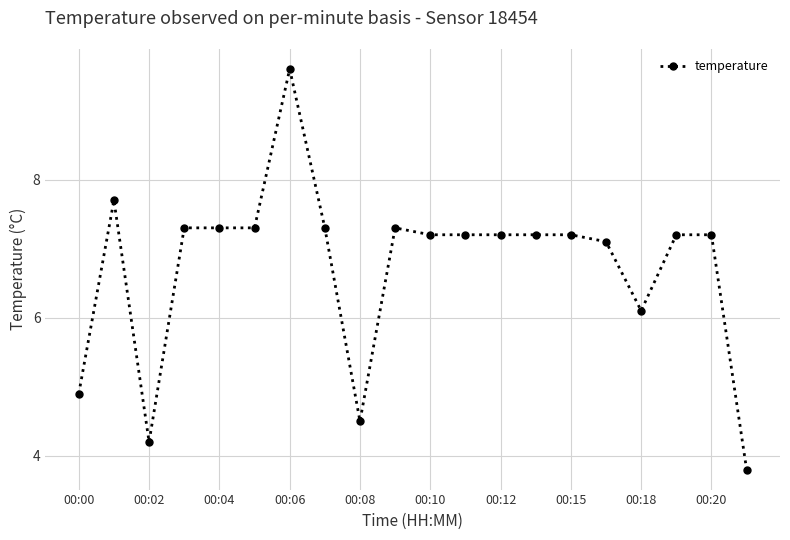

Does the chart display data point markers on the line(s)?

Yes